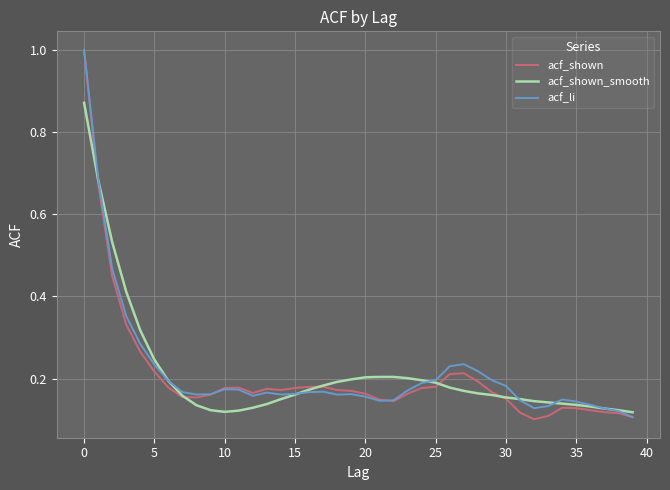

What is the greatest value displayed?

1.0